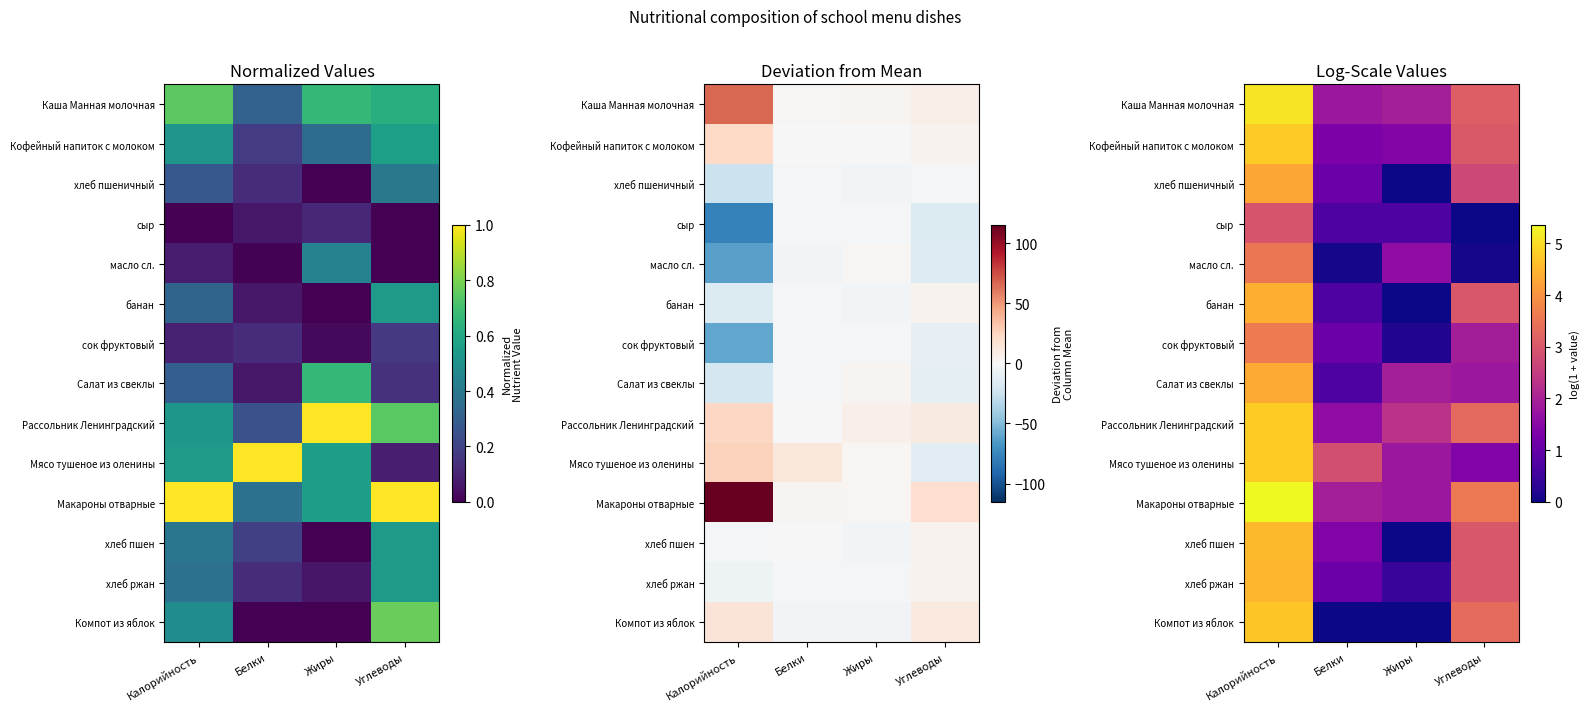

What is the highest value of the сок фруктовый series?

3.6